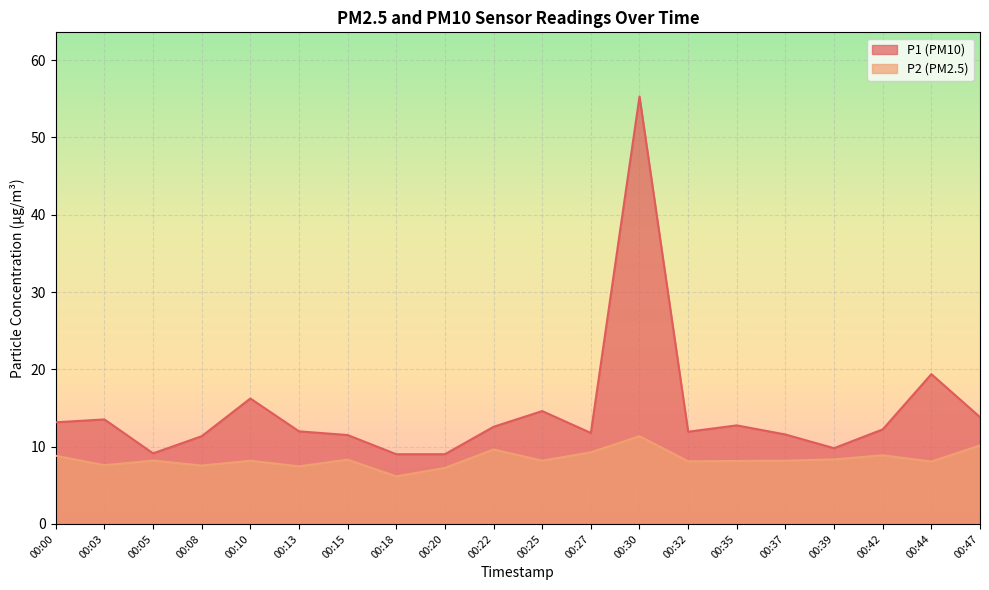

What is the total value across all series at 00:27?

21.0